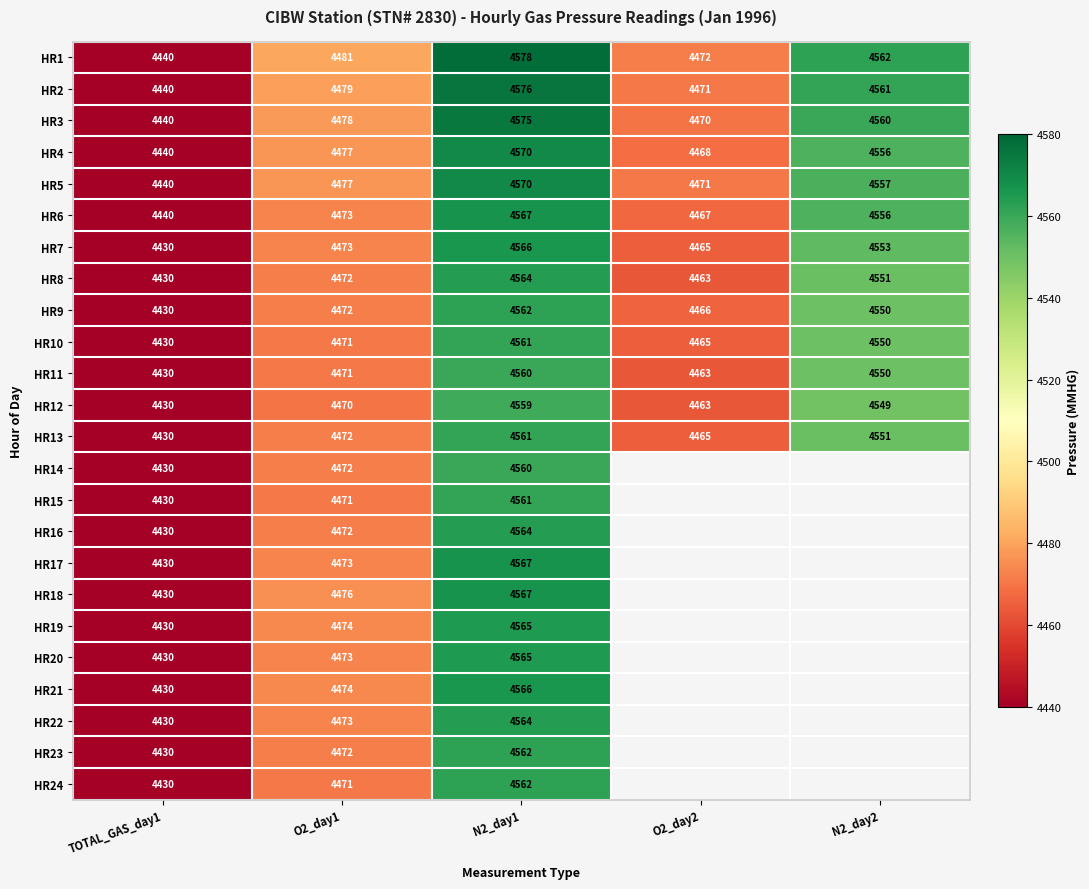

Is the value of HR9 at N2_day1 greater than the value of HR7 at N2_day2?

Yes